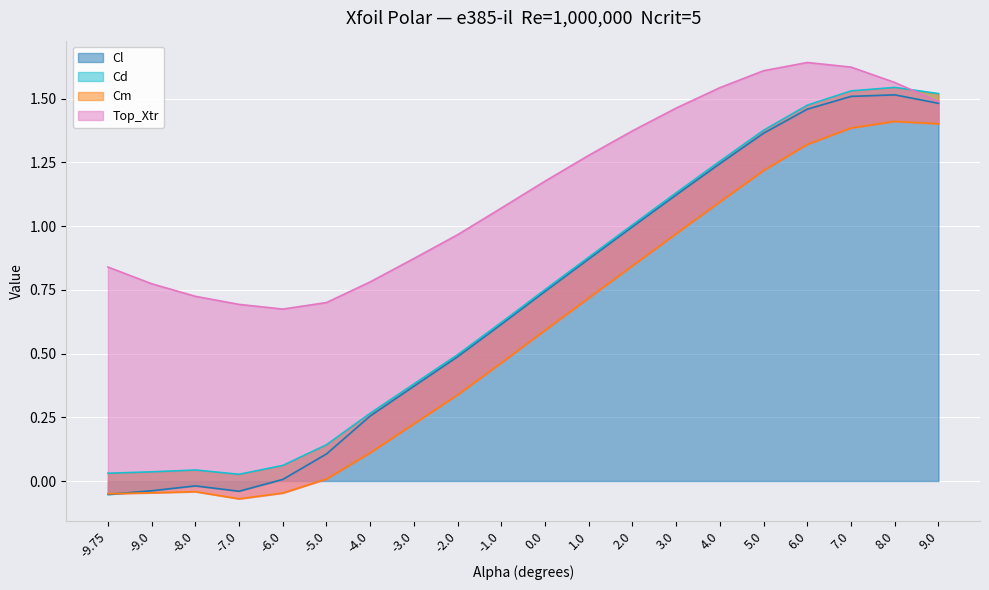

Between -7.0 and -5.0, which series saw the biggest shift?

Cl